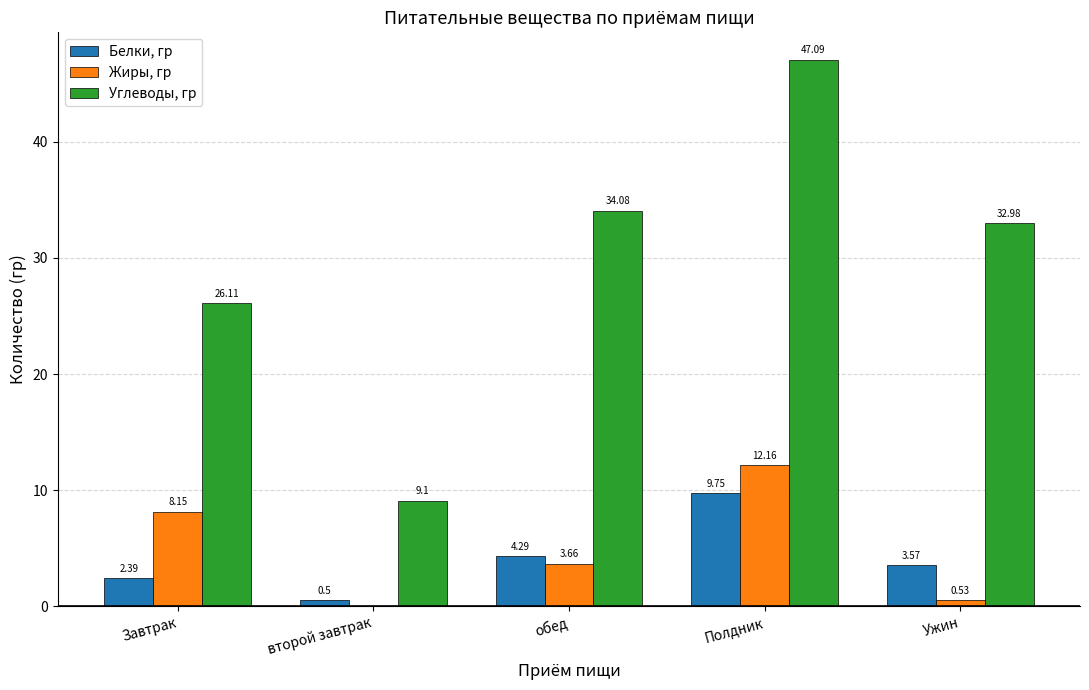

What is the total value across all series at обед?

42.0